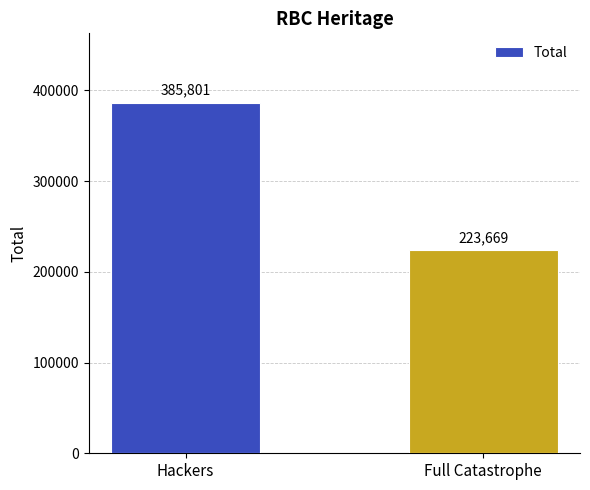

What is the difference between the maximum and minimum values?

162132